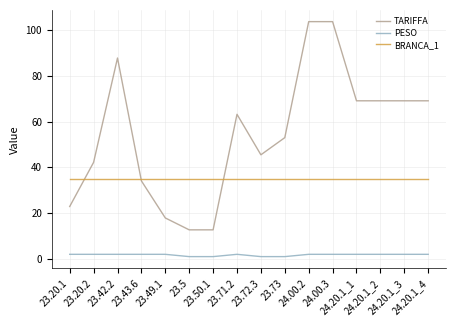

Reading left to right, extract all data points from this chart.

TARIFFA: 22.9	42.2	87.8	34.1	17.9	12.7	12.7	63.2	45.5	53.0	103.7	103.7	69.1	69.1	69.1	69.1
PESO: 2.0	2.0	2.0	2.0	2.0	1.0	1.0	2.0	1.0	1.0	2.0	2.0	2.0	2.0	2.0	2.0
BRANCA_1: 35.0	35.0	35.0	35.0	35.0	35.0	35.0	35.0	35.0	35.0	35.0	35.0	35.0	35.0	35.0	35.0